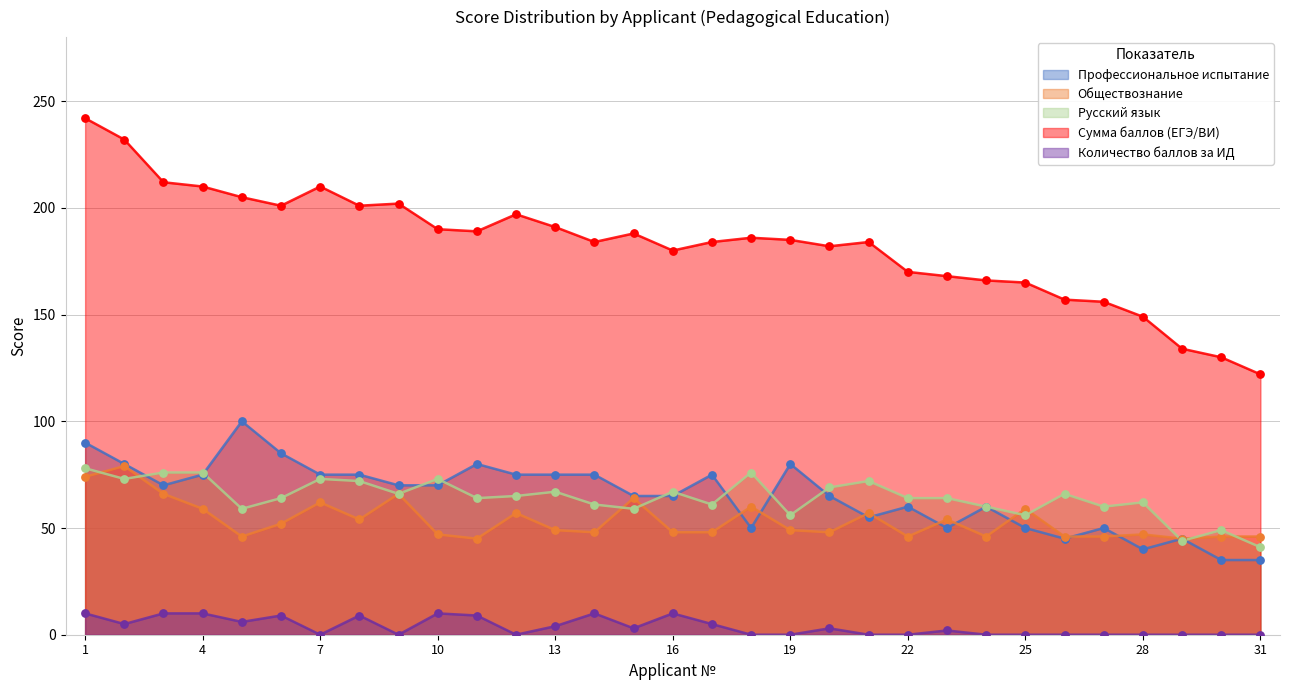

What is the total value across all series at 11?

387